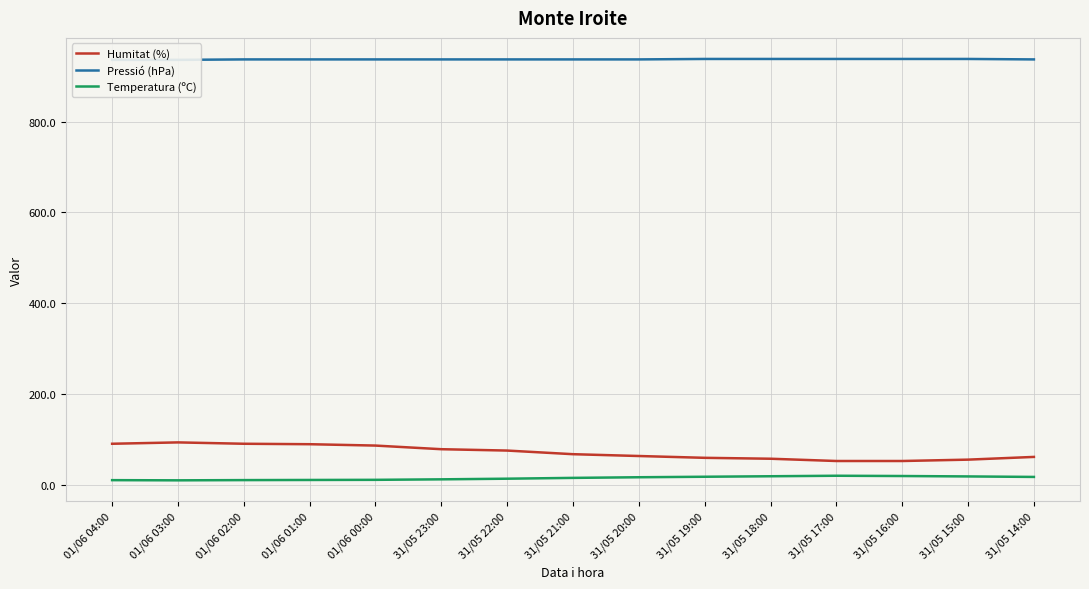

Which series has the widest spread of values?

Humitat (%)